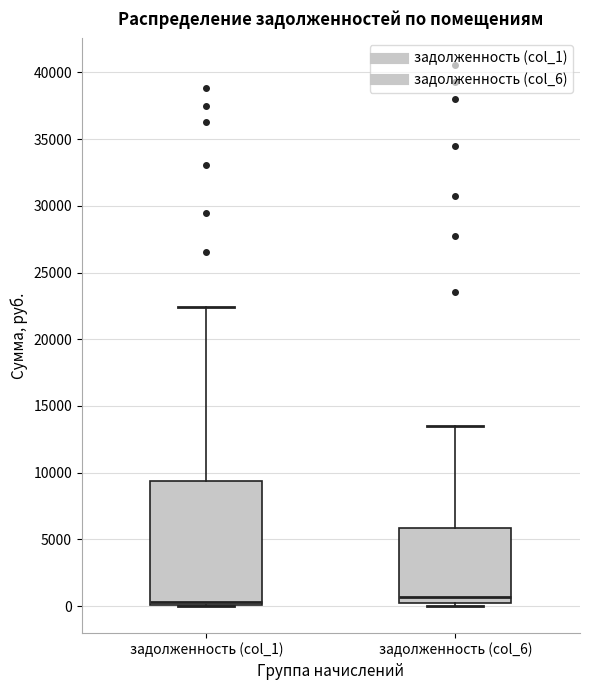

Where is the upper edge of the box for задолженность (col_6) on the y-axis? The values are not printed on the chart, so give them approximately, as read against the axis.

6000